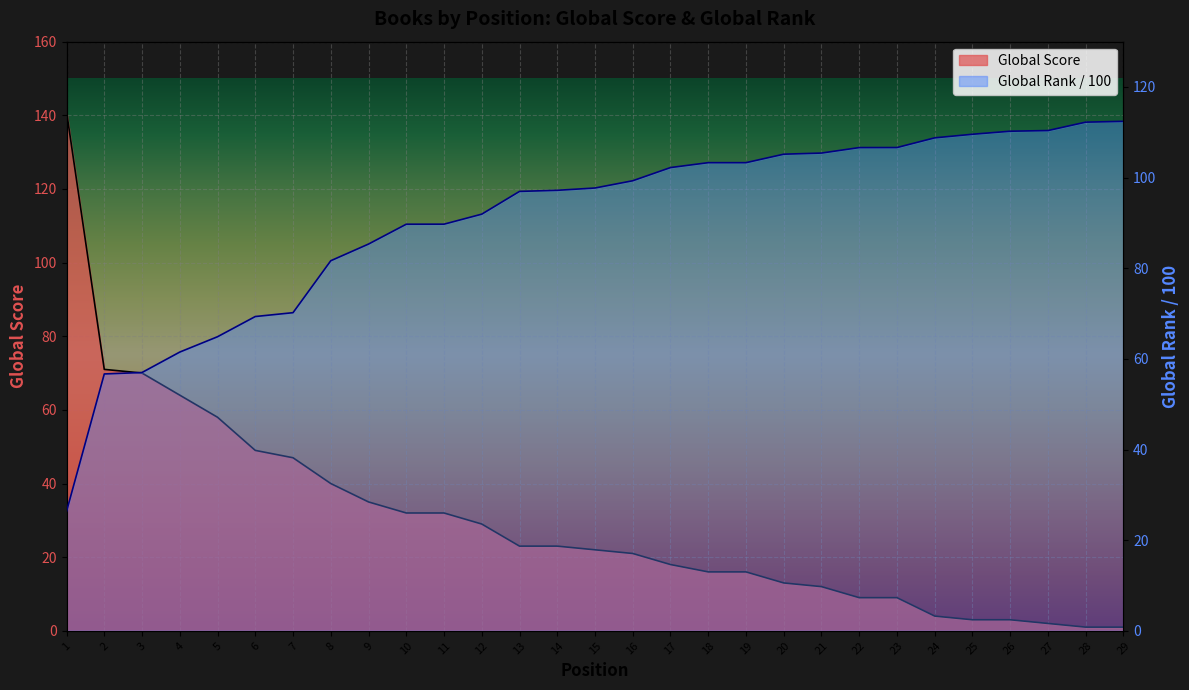

Which has a higher value, 14 or 17?

14